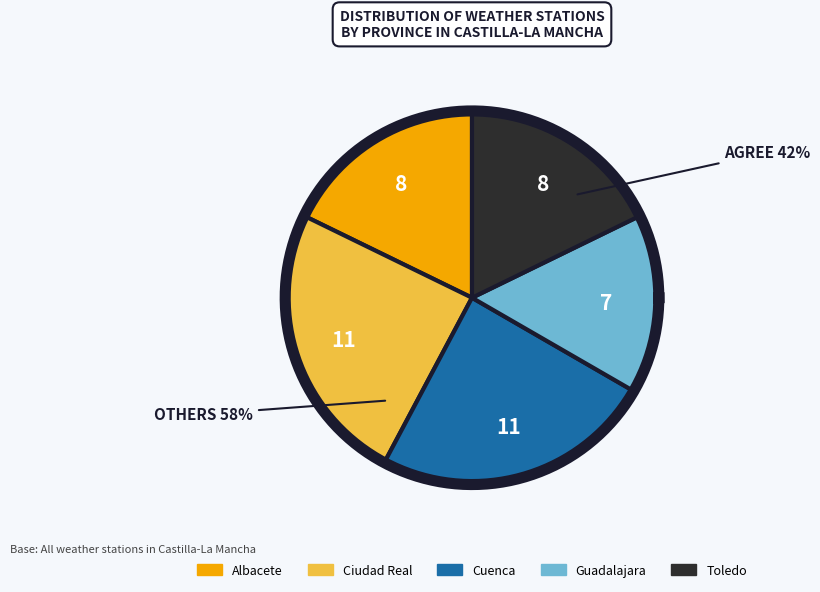

Approximately how many times larger is the value at Toledo compared to Albacete?

1.0